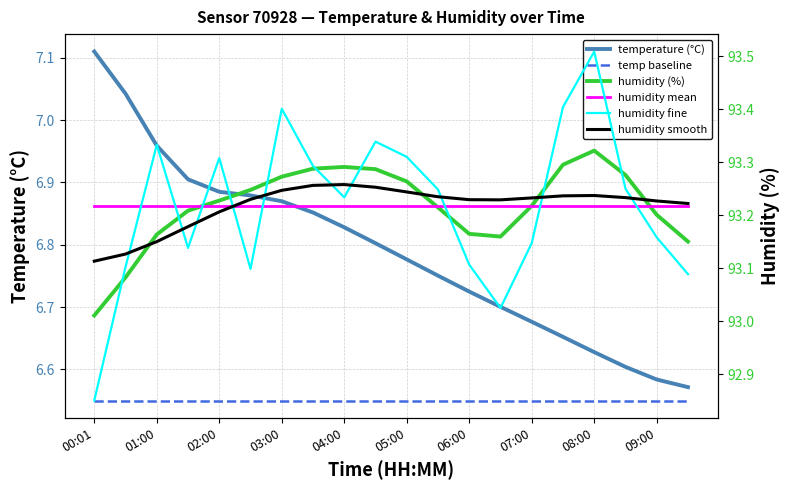

The value of humidity (%) at 19 is 37.7. True or false?

False